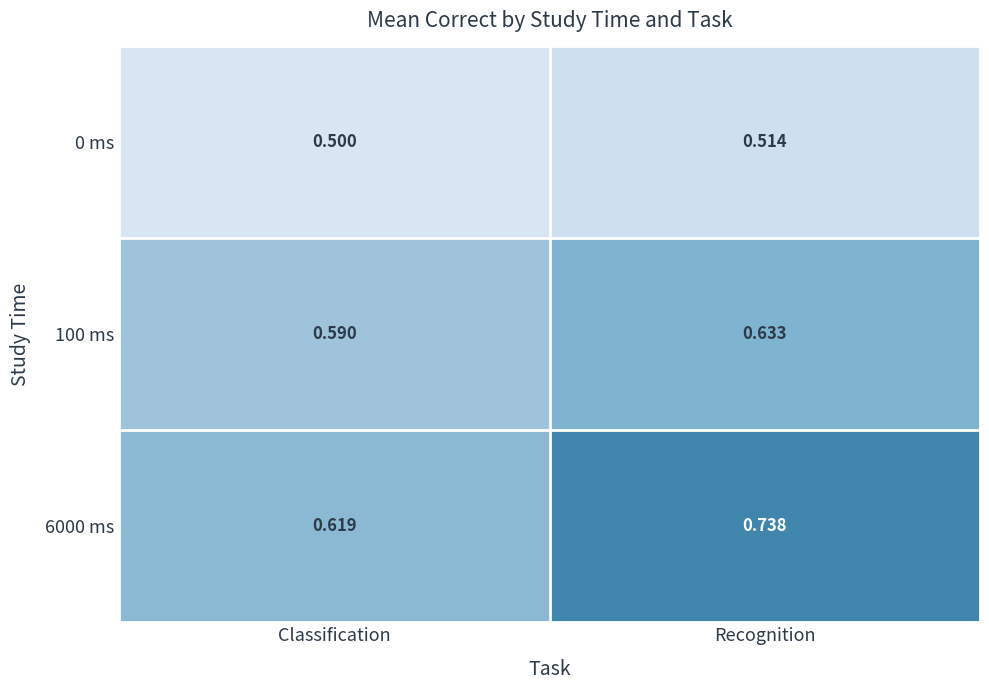

Is the value of 100 ms at Classification greater than the value of 0 ms at Recognition?

Yes